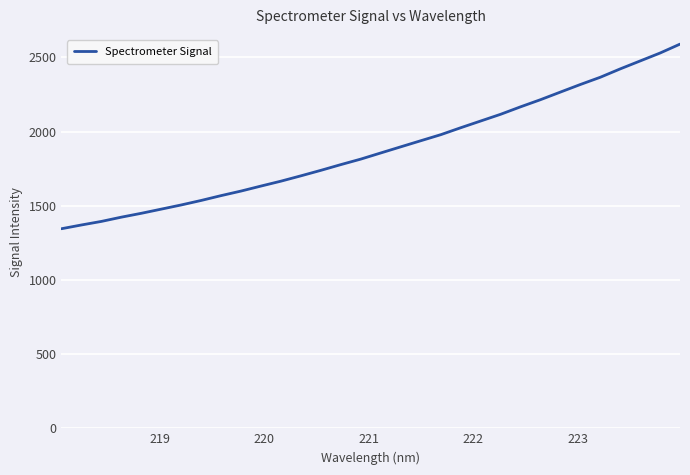

What is the difference between the maximum and minimum values?

1244.0